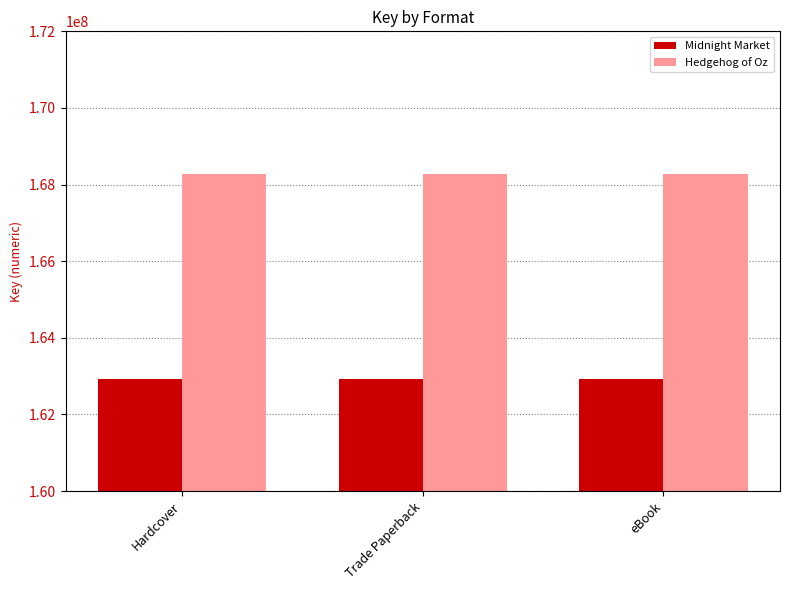

What is the highest value of the Midnight Market series?

162923953